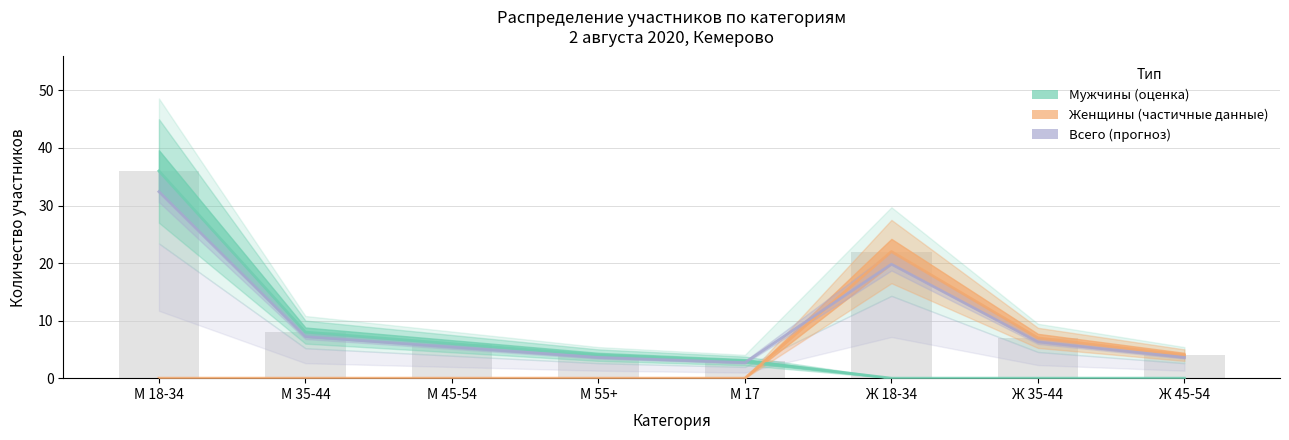

Between М 17 and Ж 18-34, which series saw the biggest shift?

Женщины